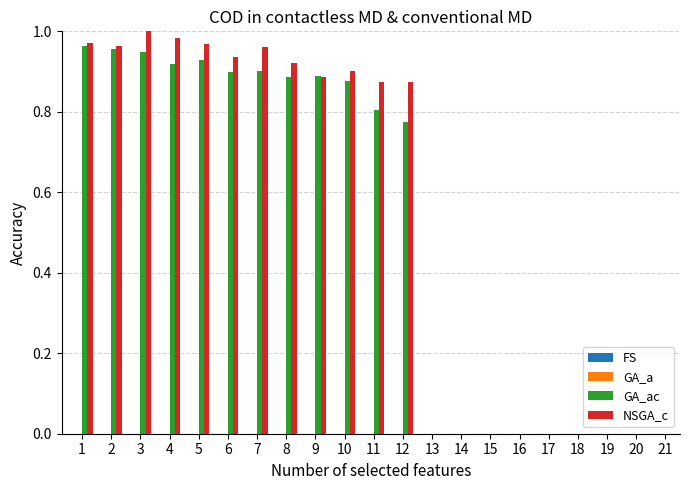

Which series has the largest total across all categories?

NSGA_c